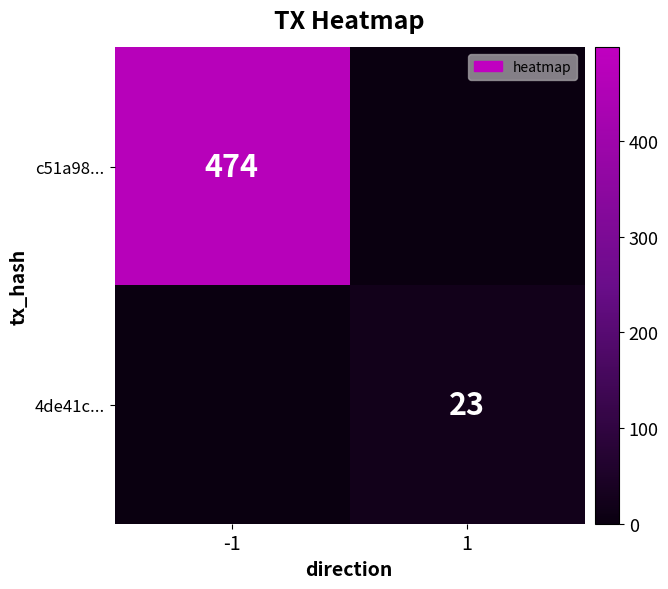

True or false: 4de41c... has a value of 23 at 1.

True